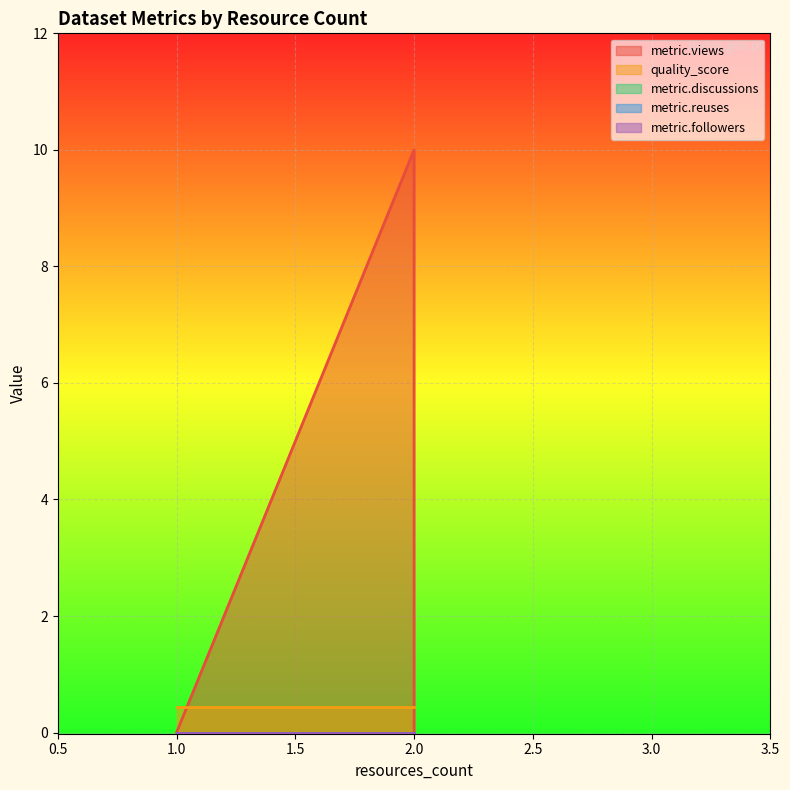

At which label is metric.followers closest to 0?

1